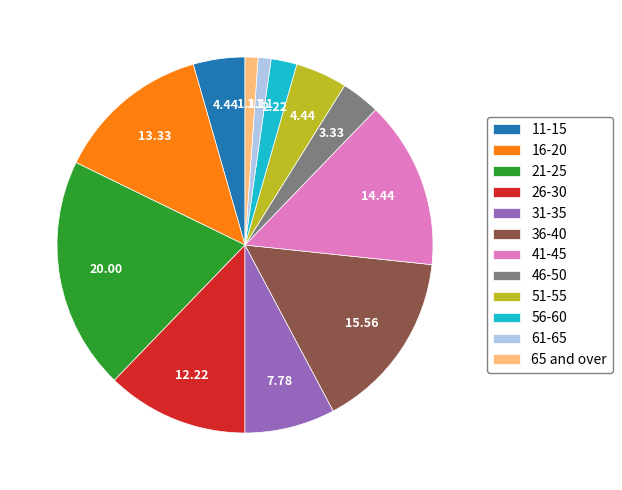

Is the sum of 65 and over and 26-30 greater than half?

No